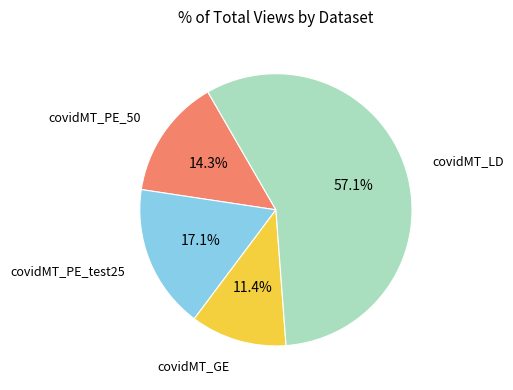

Does any single category account for the majority?

Yes